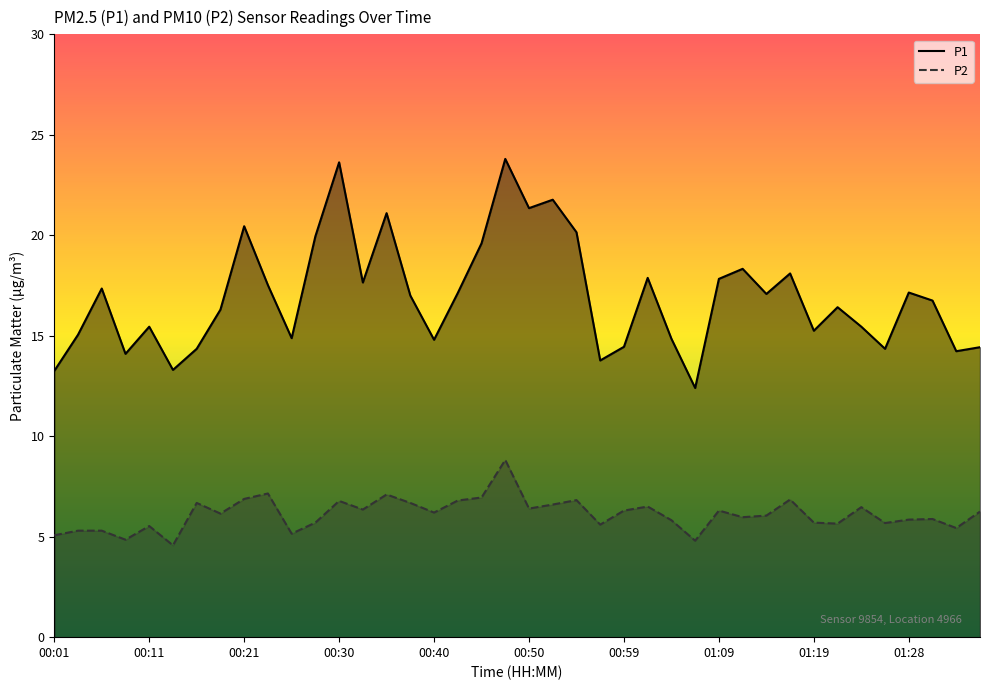

True or false: P2 and P1 cross at least once.

False